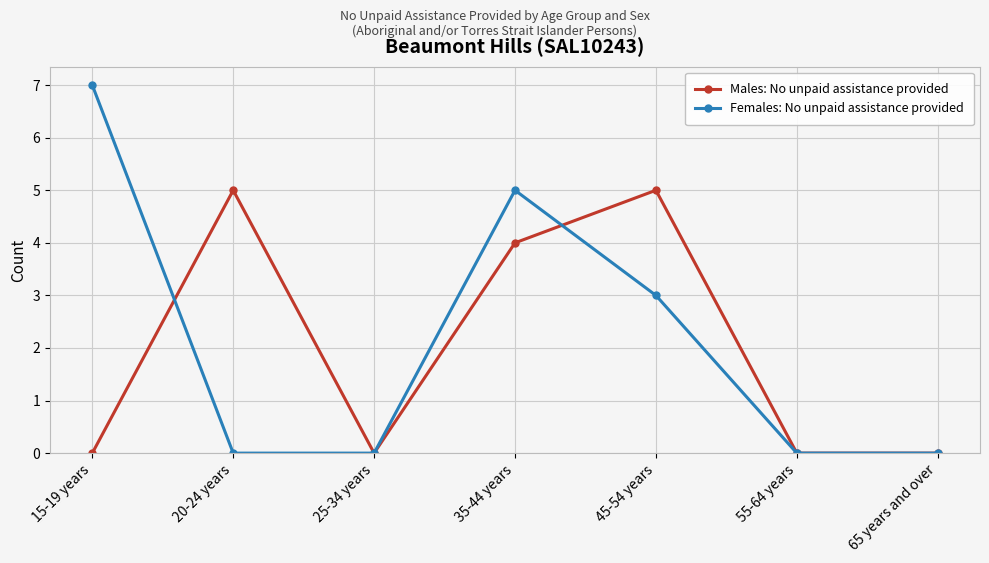

What is the difference between the maximum and minimum values in the Females: No unpaid assistance provided series?

7